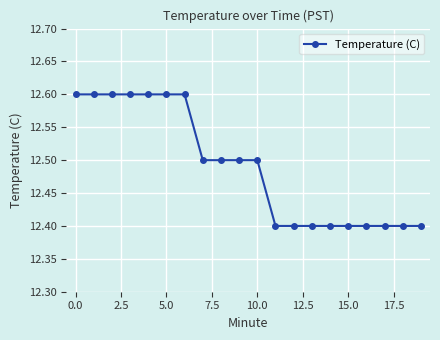

What is the average value?

12.5